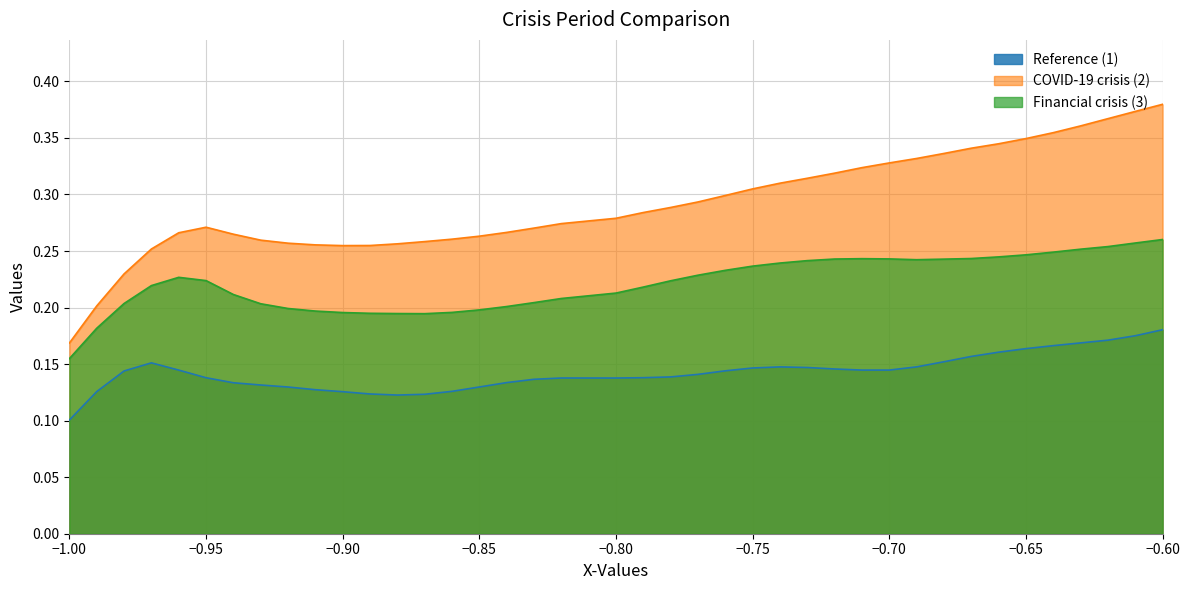

Which label corresponds to the smallest value in the chart?

−1.00